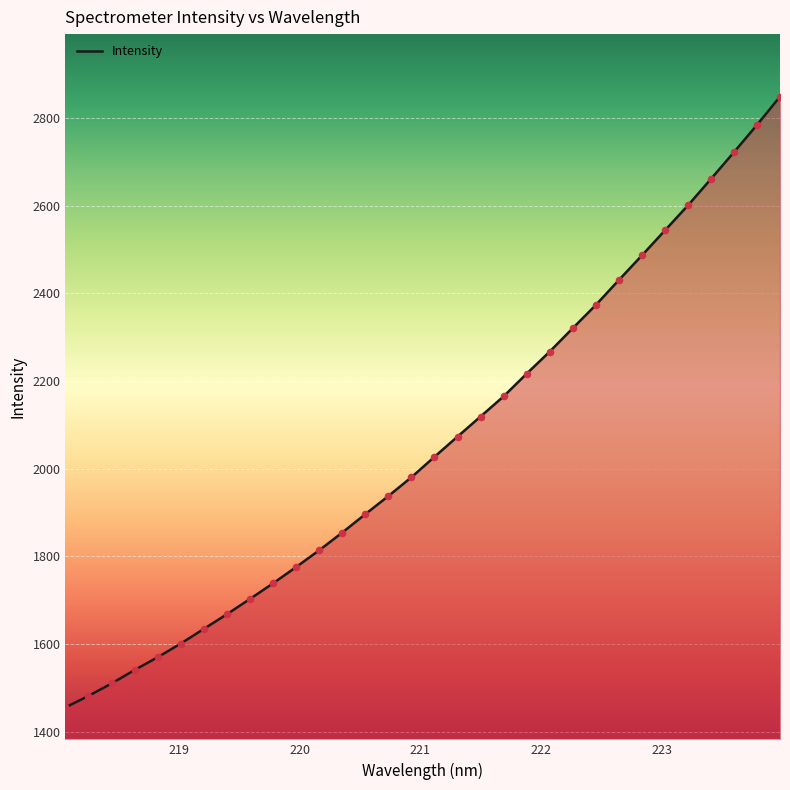

What is the maximum value shown in the chart?

2848.3